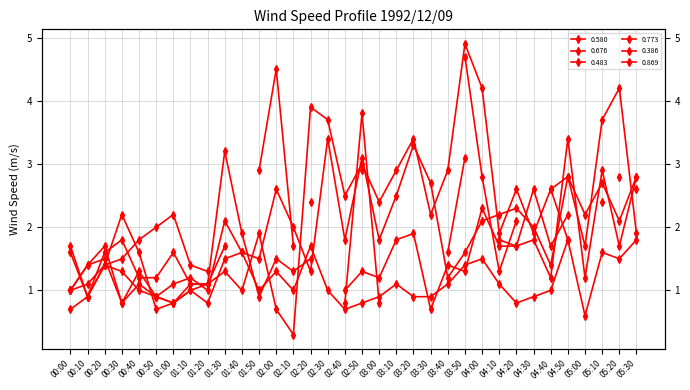

Between 02:30 and 02:20, which is larger?

02:20